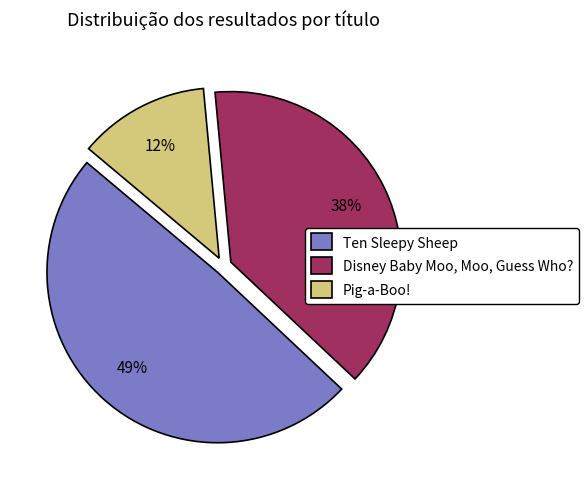

To the nearest percent, what portion does Disney Baby Moo, Moo, Guess Who? represent?

38%